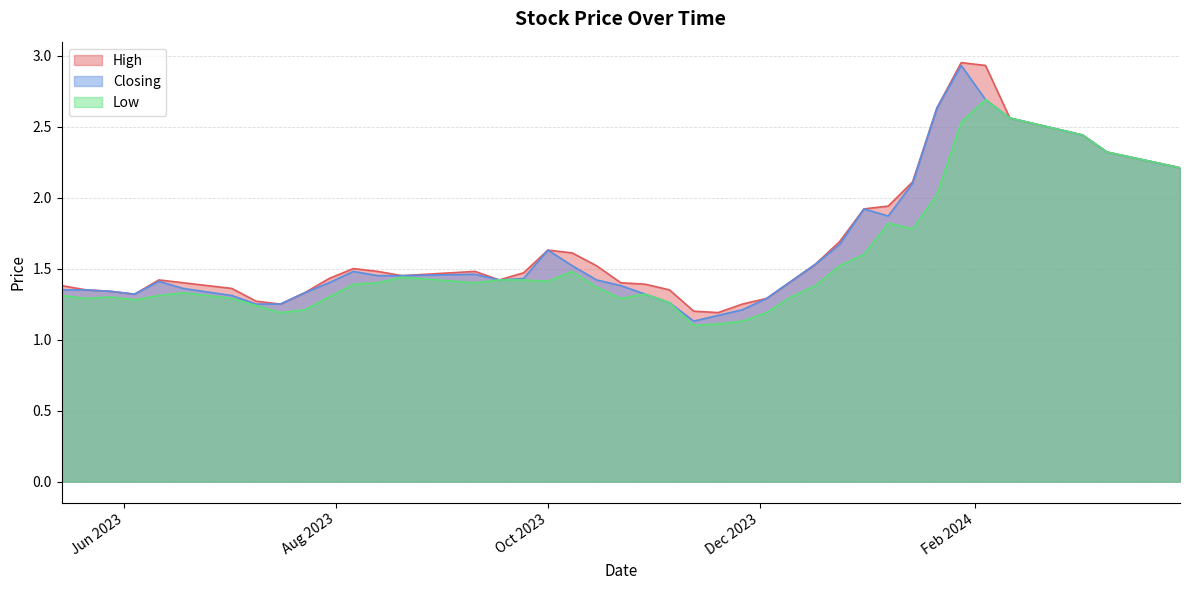

True or false: High and Closing cross at least once.

False